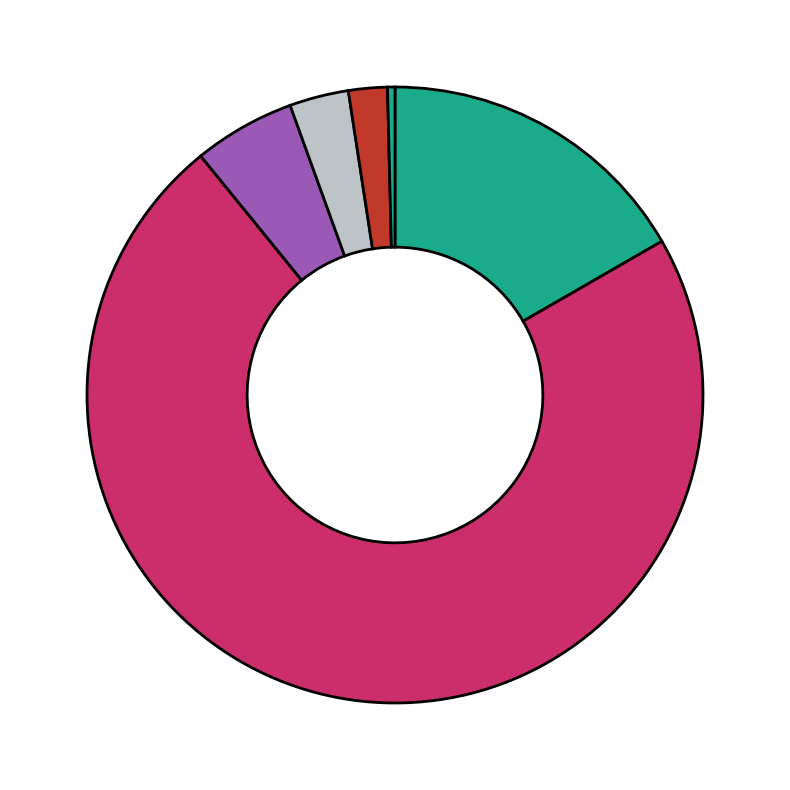

How many segments does this pie chart have?

6